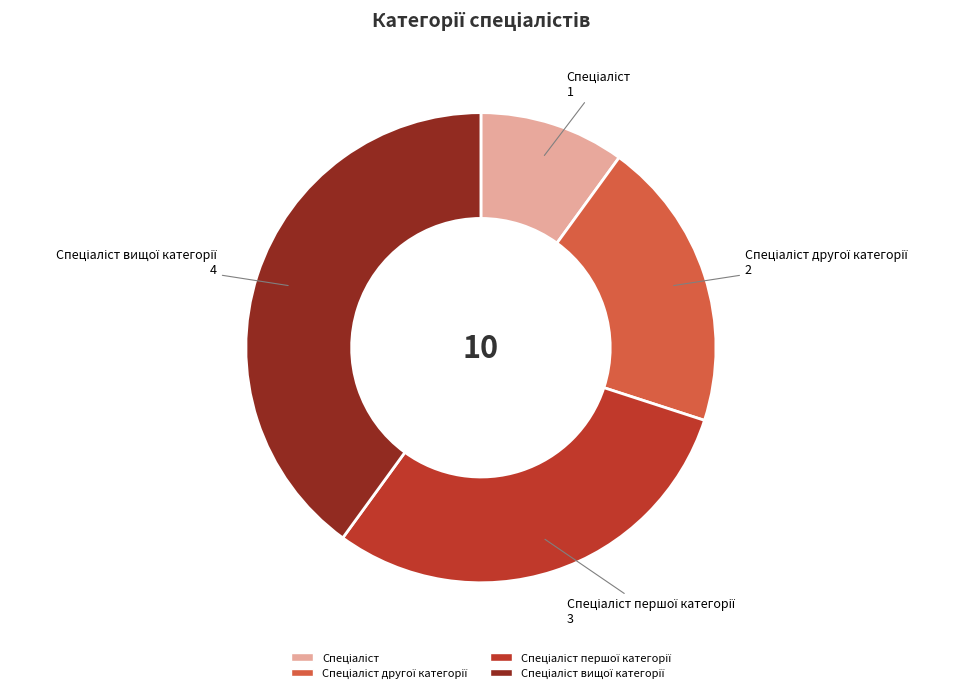

Is there a majority slice in this chart?

No